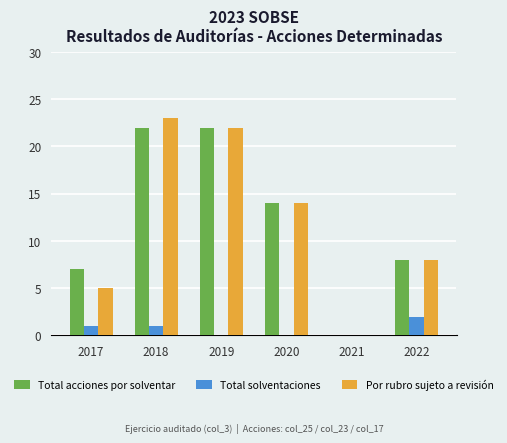

What value does the Por rubro sujeto a revisión series have at 2022?

8